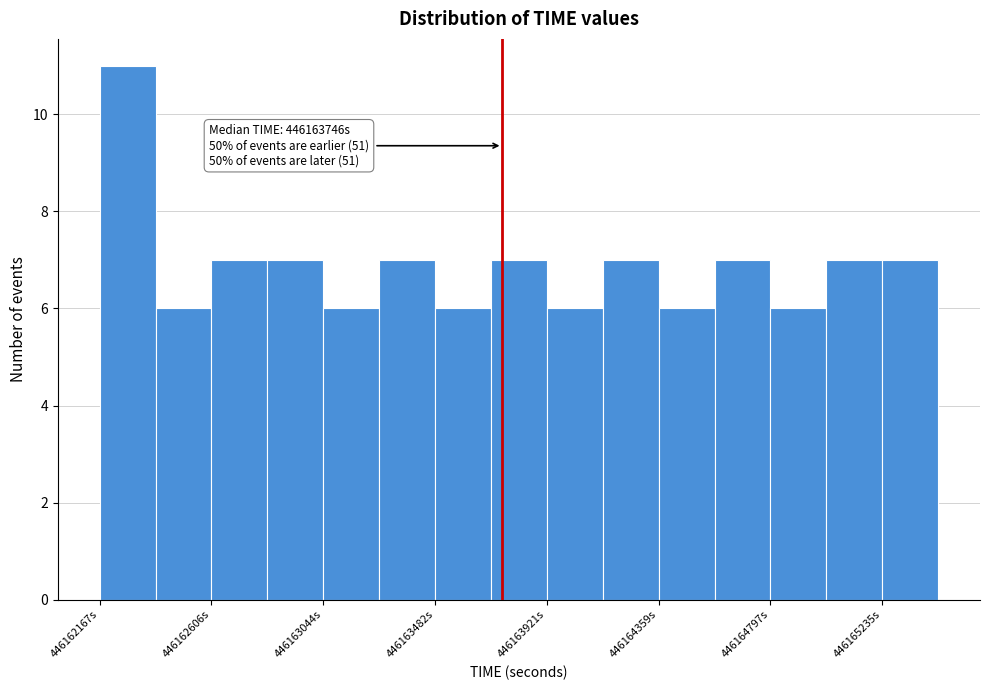

Over which range of the x-axis is the bar tallest?

446162150 to 446162400